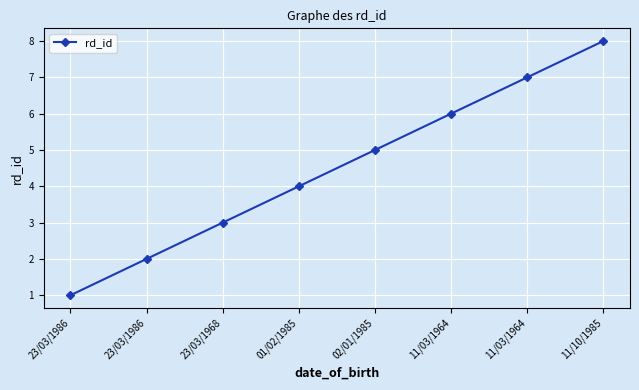

Reading left to right, list all the values displayed in this chart.

23/03/1986=1	23/03/1986=2	23/03/1968=3	01/02/1985=4	02/01/1985=5	11/03/1964=6	11/03/1964=7	11/10/1985=8